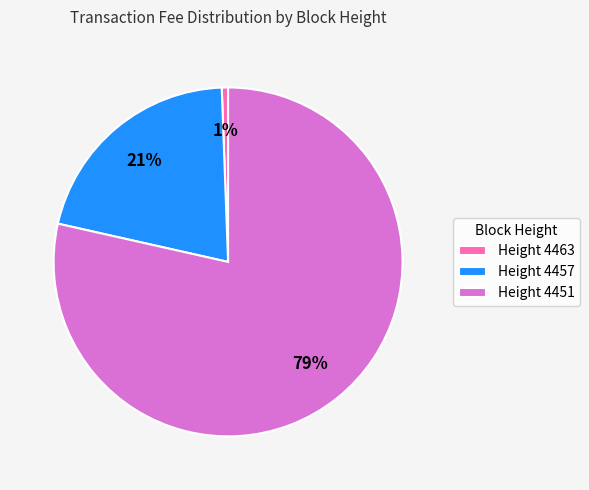

Does Height 4457 account for over 50% of the chart?

No